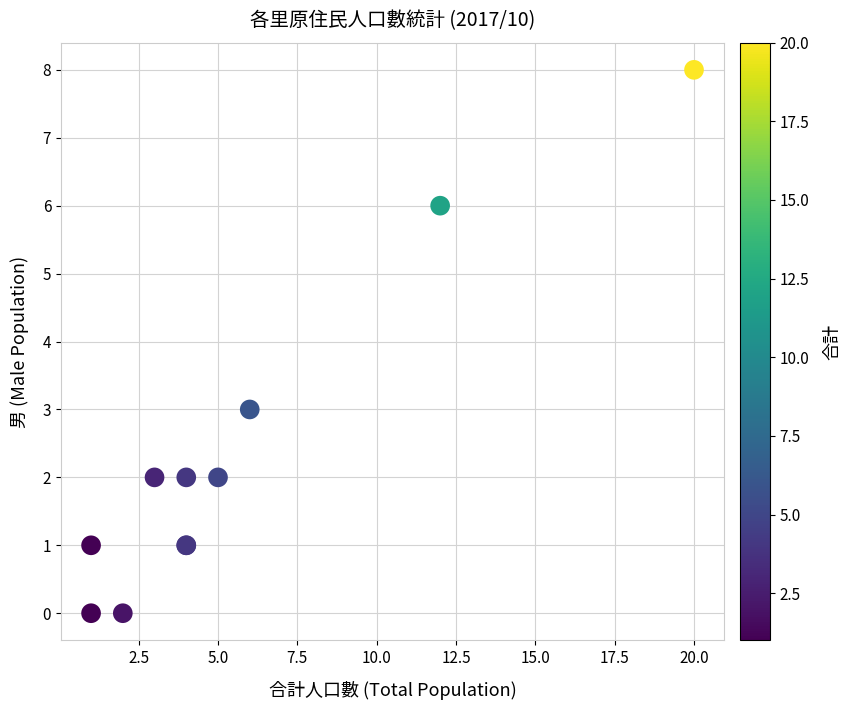

What Y value in the scatter plot is closest to 4?

3